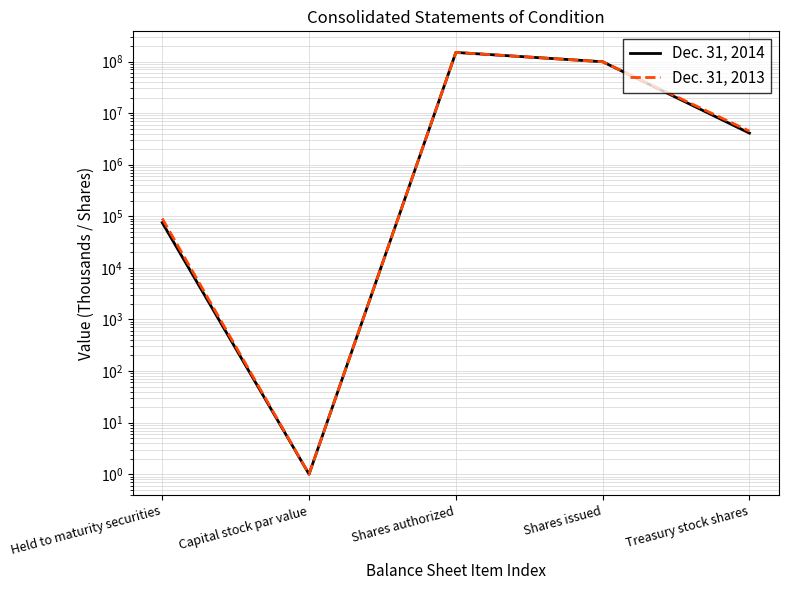

Between Capital stock par value and Shares authorized, which series saw the biggest shift?

Dec. 31, 2014